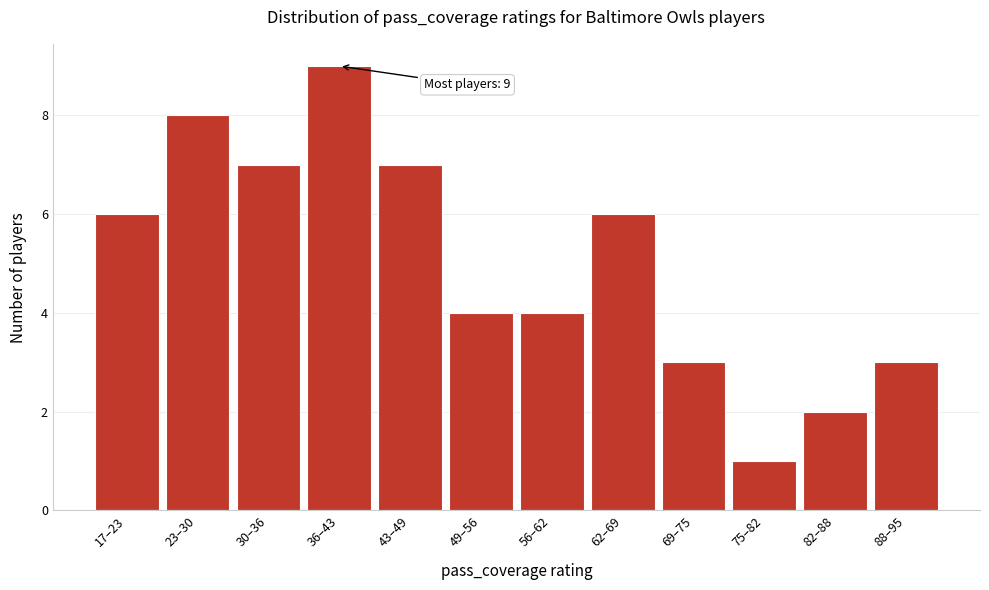

Reading left to right, what are all the values shown in this chart?

17–23=6	23–30=8	30–36=7	36–43=9	43–49=7	49–56=4	56–62=4	62–69=6	69–75=3	75–82=1	82–88=2	88–95=3